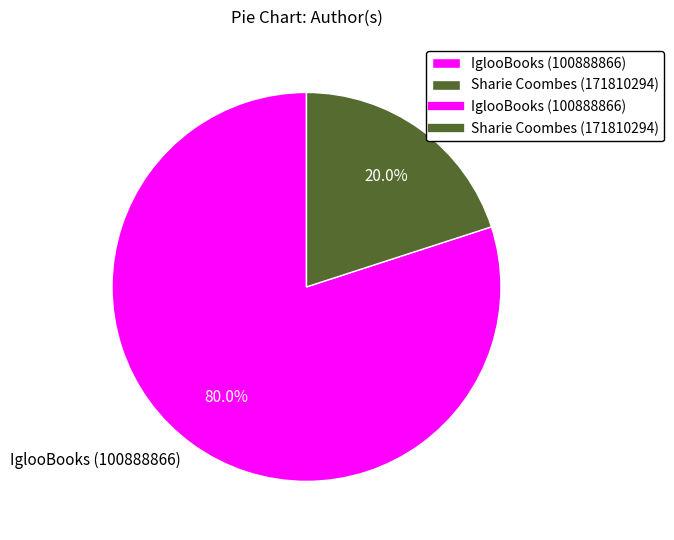

What is the ratio of the value at IglooBooks (100888866) to the value at Sharie Coombes (171810294)?

4.0